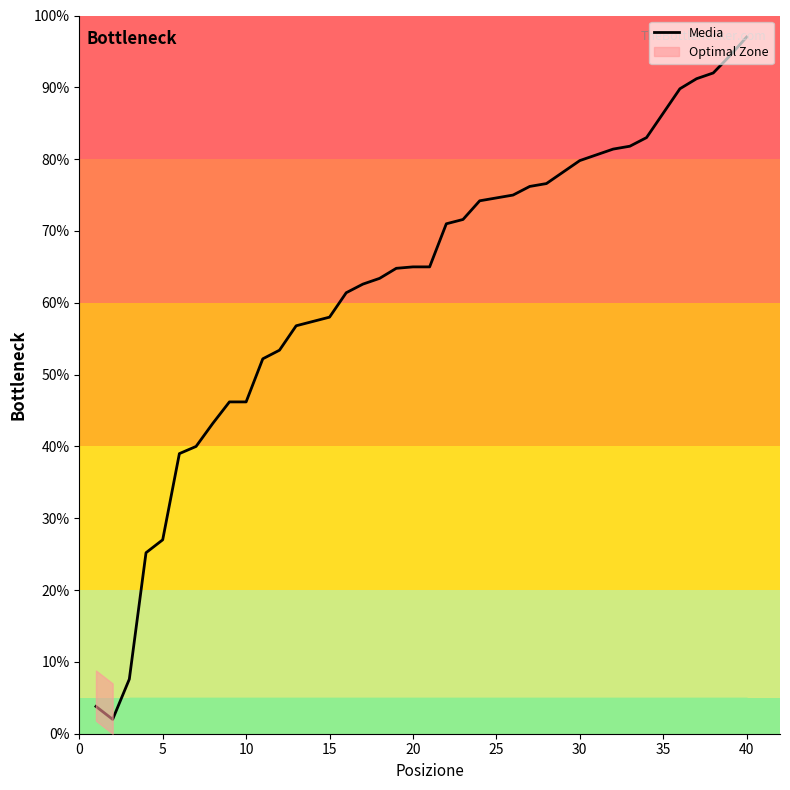

At which label does Media reach its peak?

40